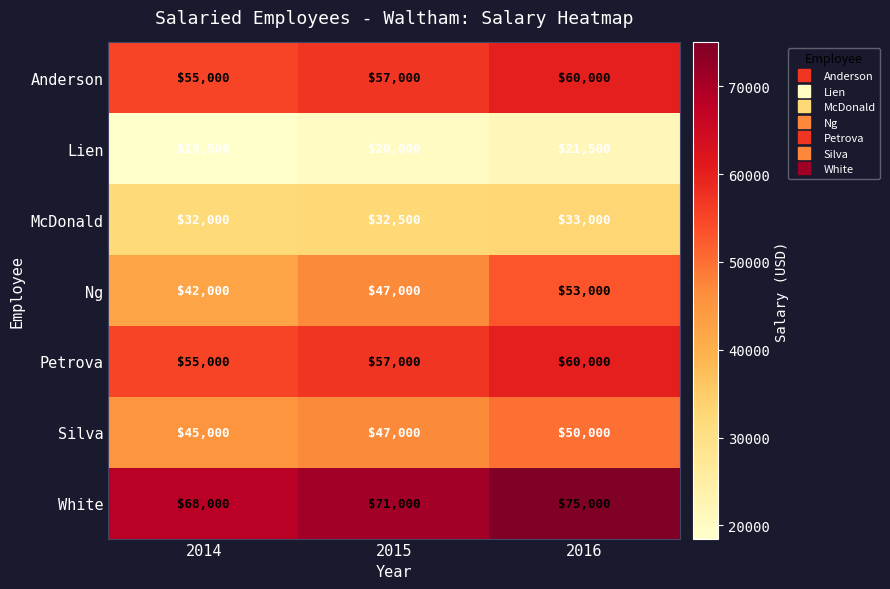

Count the Anderson values in the range 55000 to 60000.

3